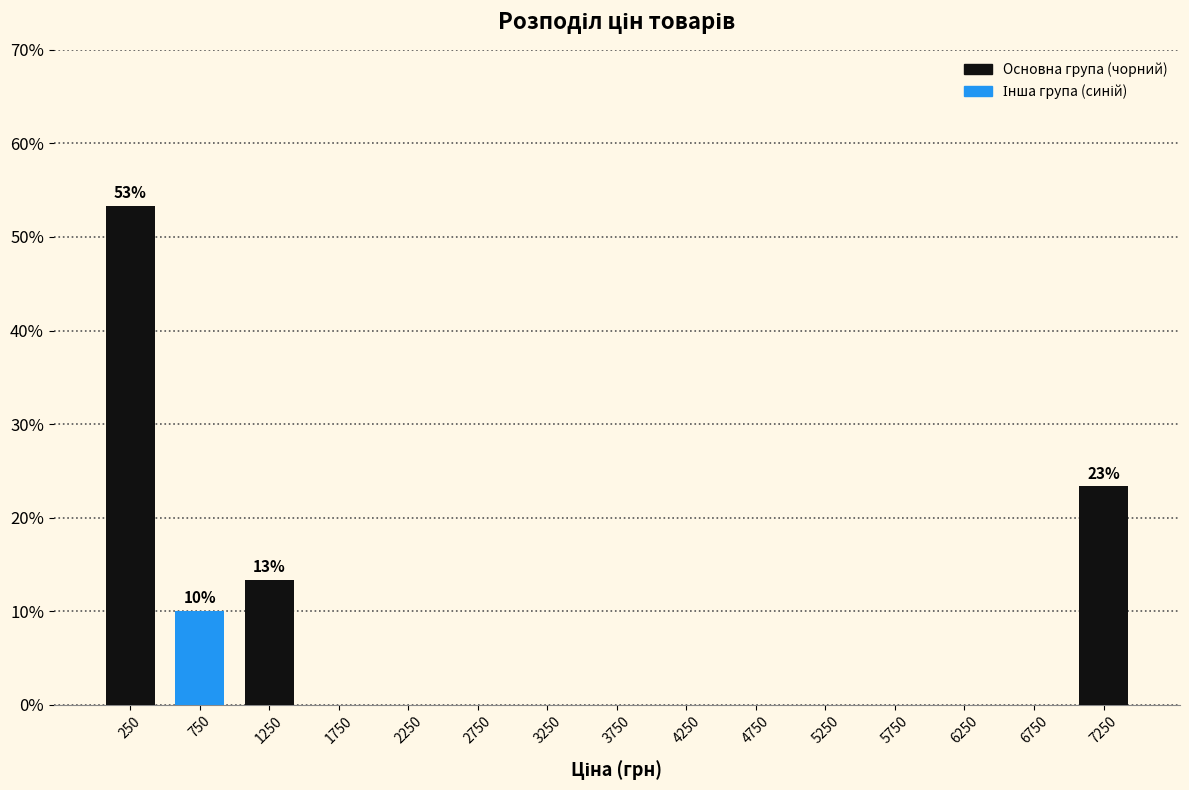

Over which range of the x-axis is the bar tallest?

0 to 500